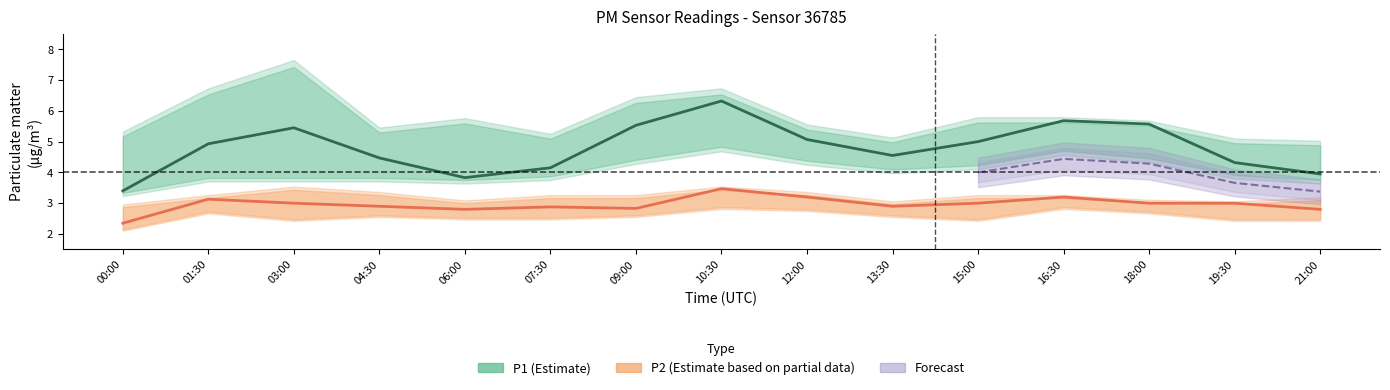

How many data points in P2 are above 3?

4